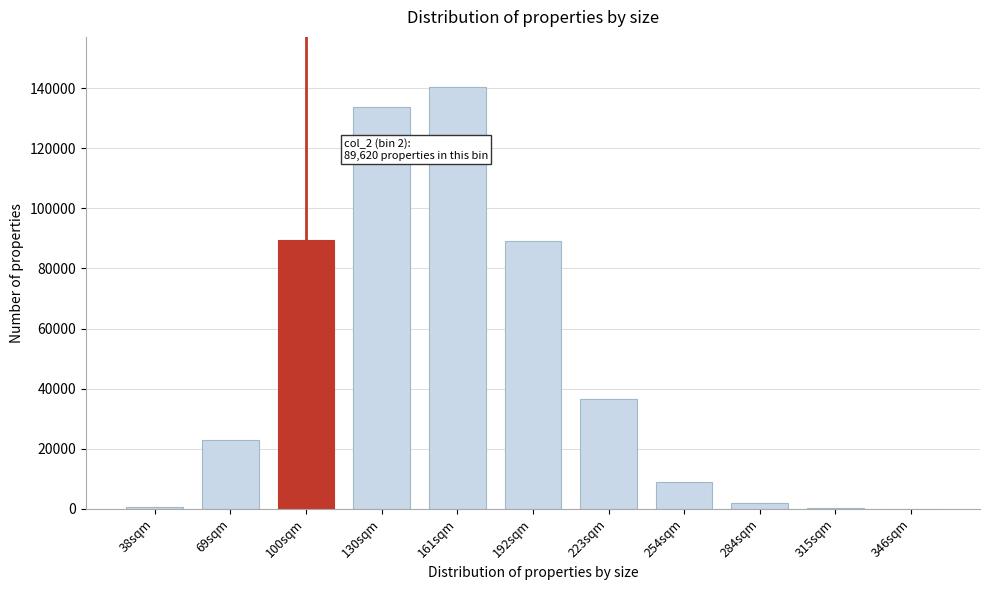

What is the ratio of the value at 223sqm to the value at 254sqm?

4.1